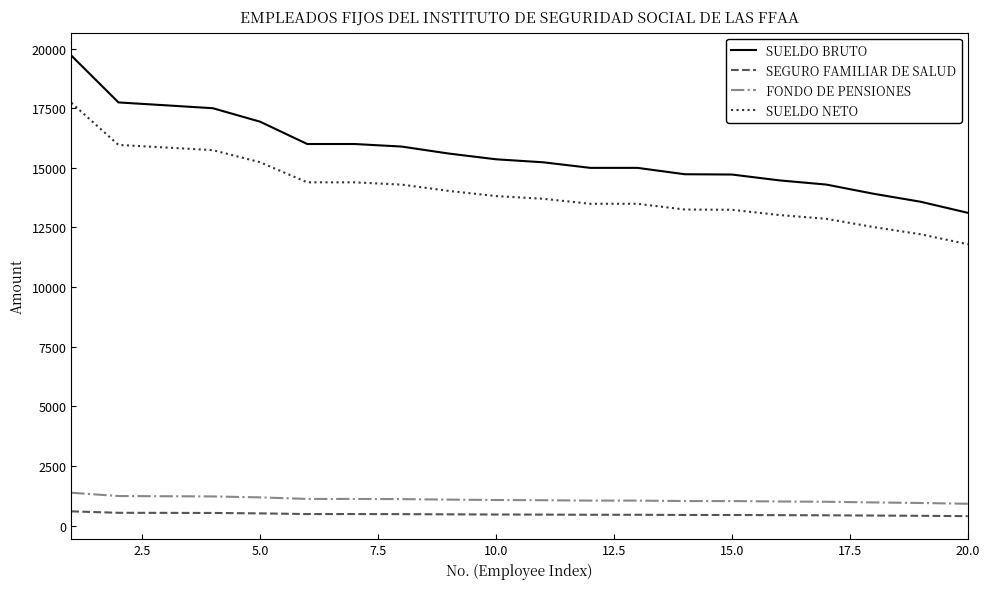

Which series has the widest spread of values?

SUELDO BRUTO